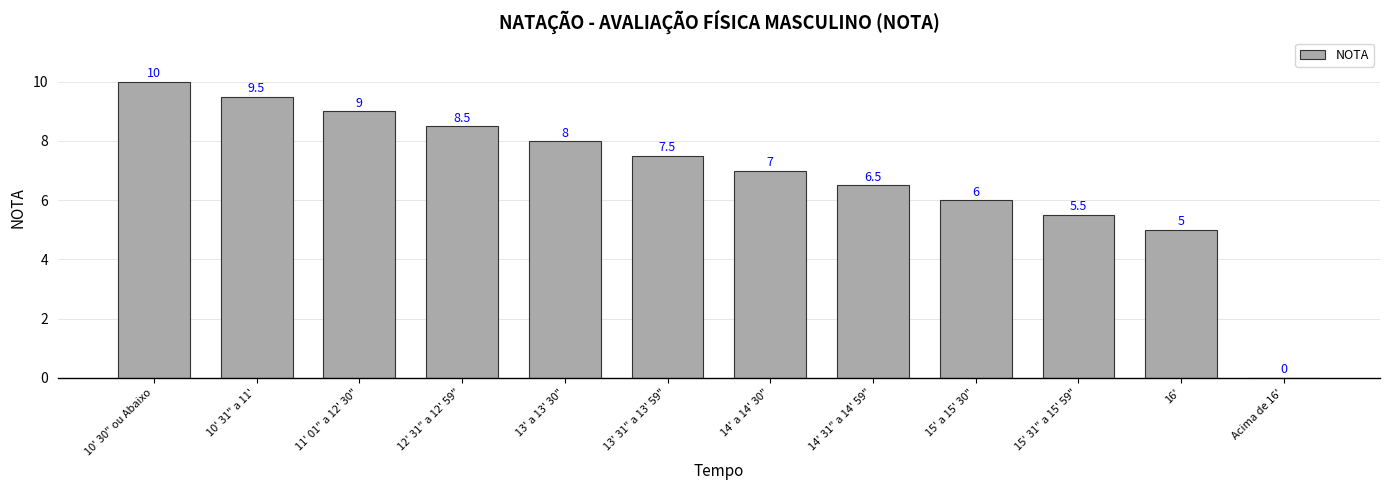

At which label is the value closest to 5?

16'